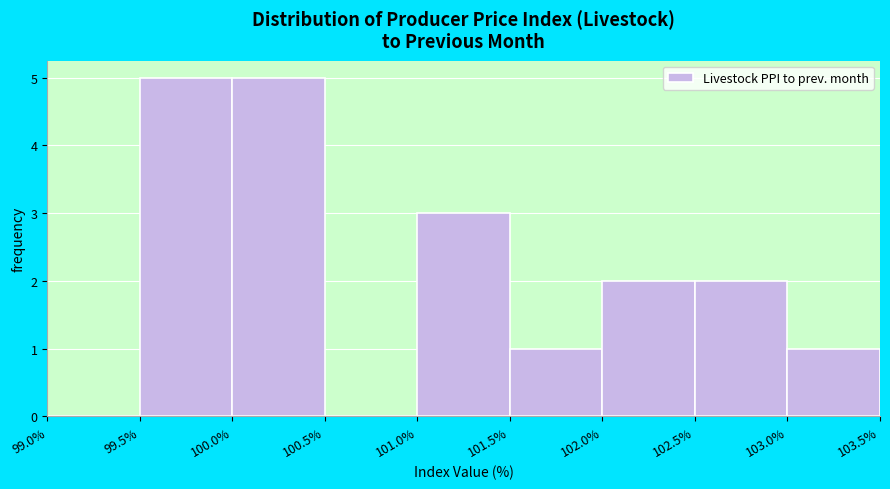

How tall is the bar that spans 103.0% to 103.5% on the x-axis? The values are not printed on the chart, so give them approximately, as read against the axis.

1